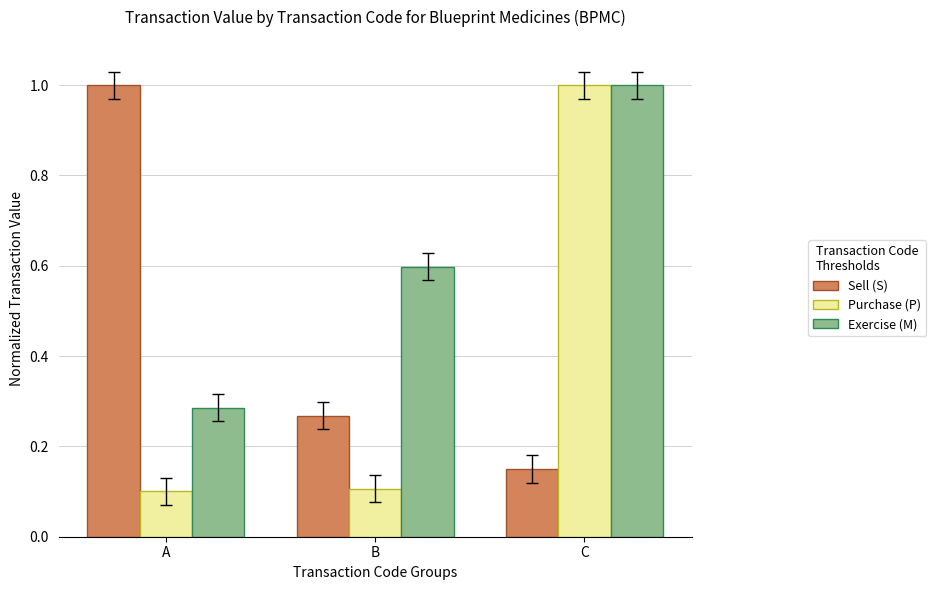

The value of Exercise (M) at B is 0.4. True or false?

False